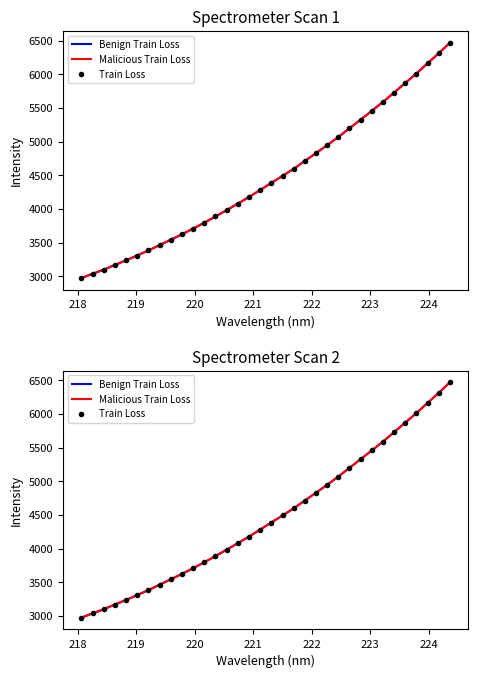

True or false: Benign Train Loss and Train Loss intersect in this chart.

False